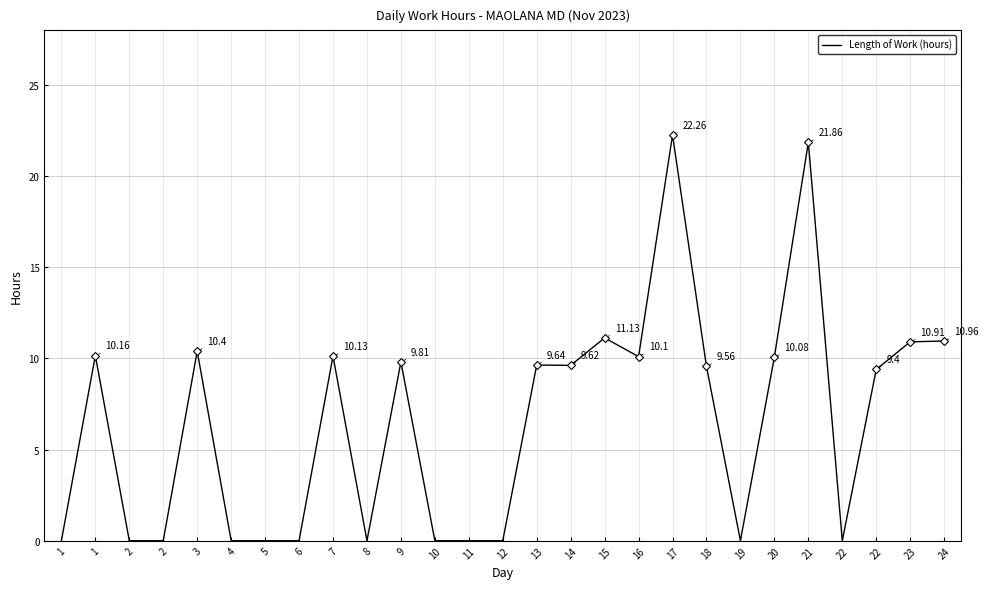

What is the change in value from 7 to 8?

-10.1